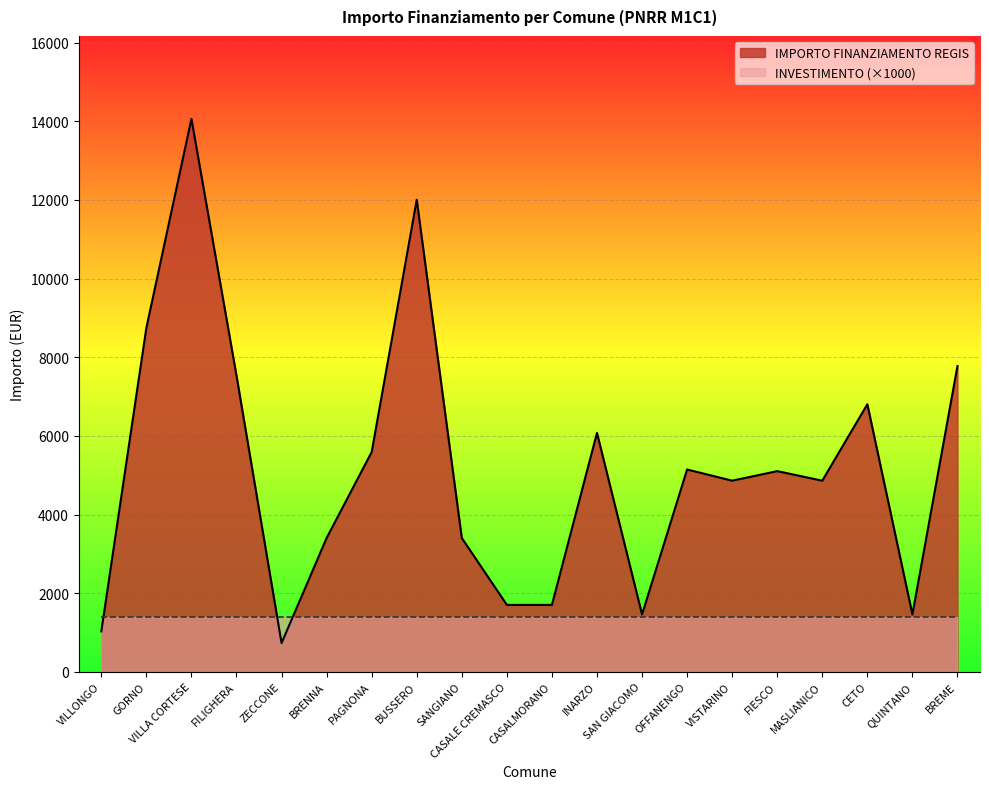

What is the total value across all series at SANGIANO?

4802